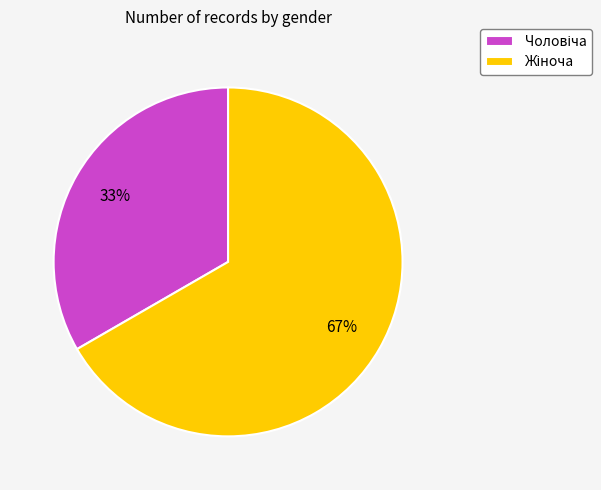

To the nearest percent, what is the average slice percentage?

50%